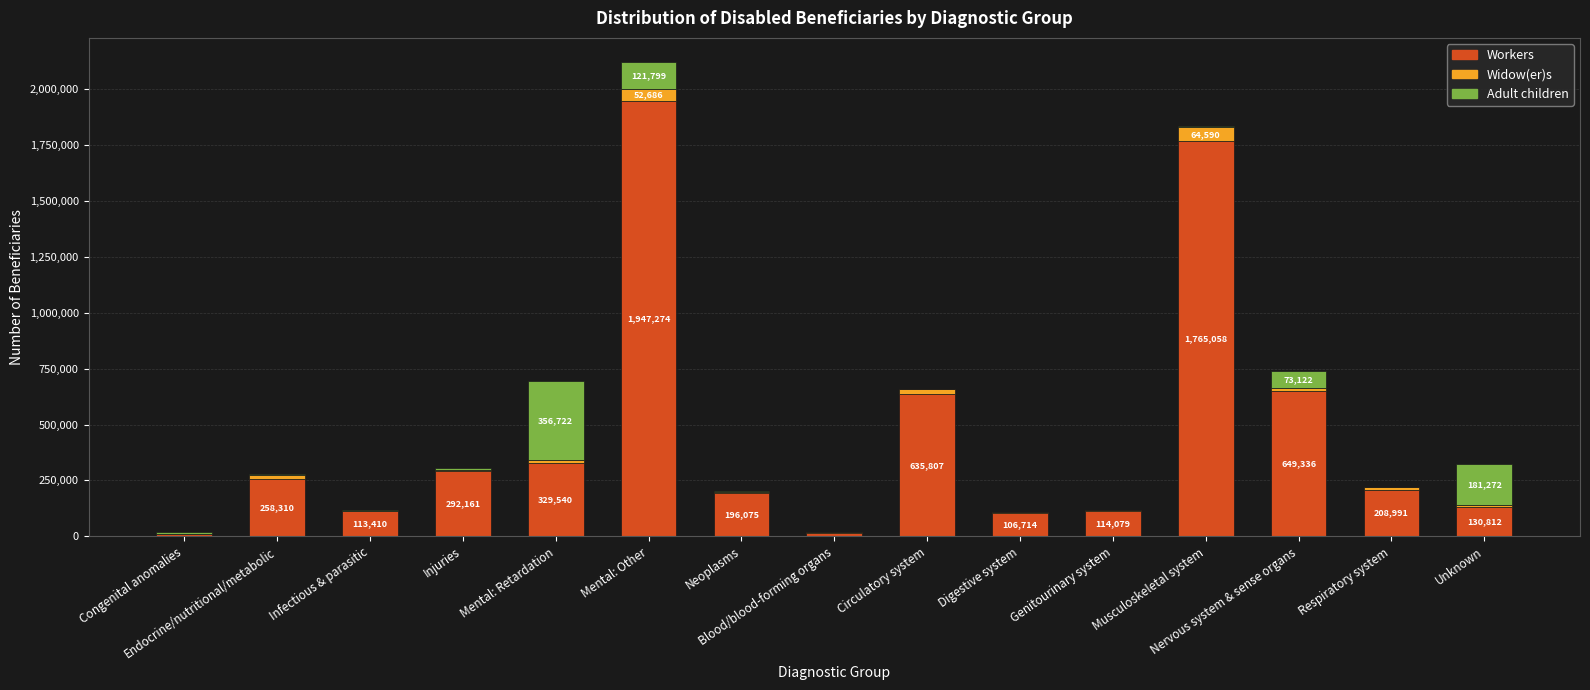

What is the highest value of the Workers series?

1947274